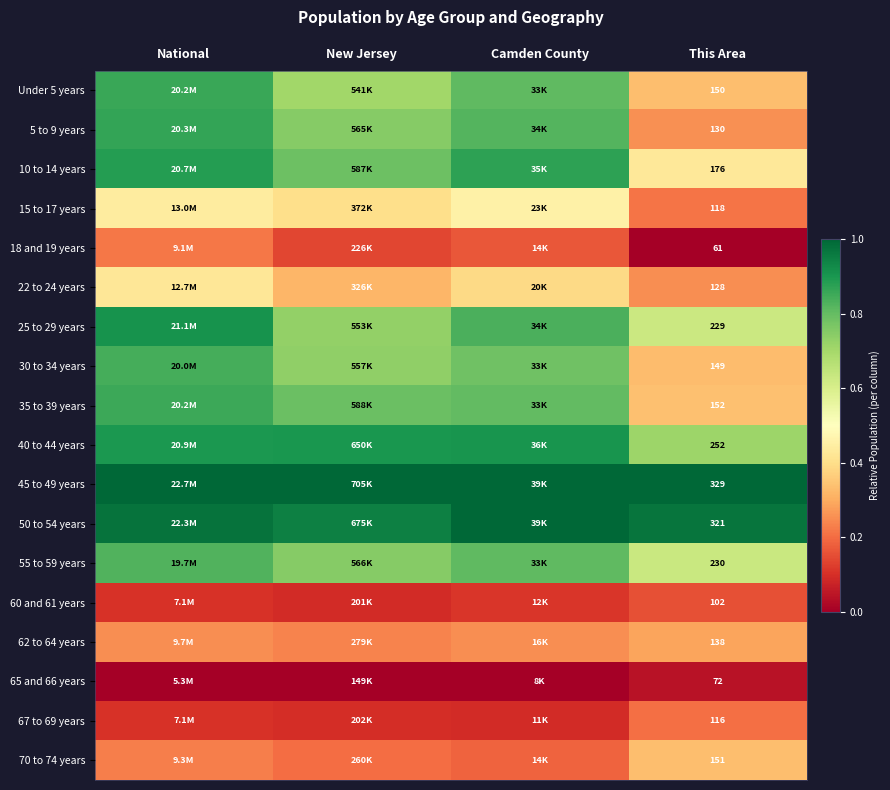

Is the value of 62 to 64 years at This Area greater than the value of 55 to 59 years at This Area?

No